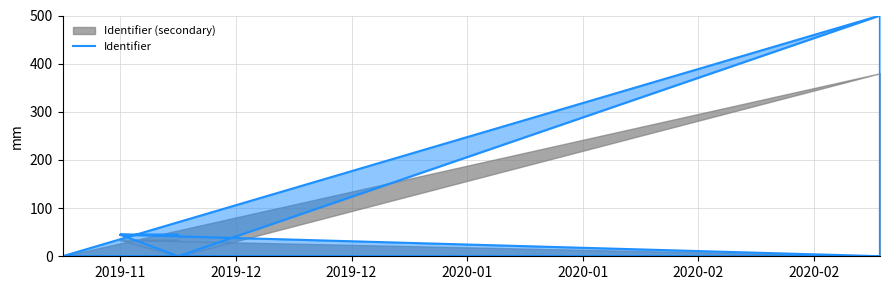

Reading left to right, transcribe all the data shown in this chart.

0.0	0.0	0.0	0.0	0.0	500.0	0.1	0.1	0.1	0.1	0.1	0.1	0.2	0.2	0.2	0.2	0.2	44.6	44.6	44.6	44.8	44.6	44.6	44.6	44.8	44.7	44.7	44.7	44.7	44.7	44.7	44.7	44.7	44.7	44.7	0.2	499.9	0.2	499.9